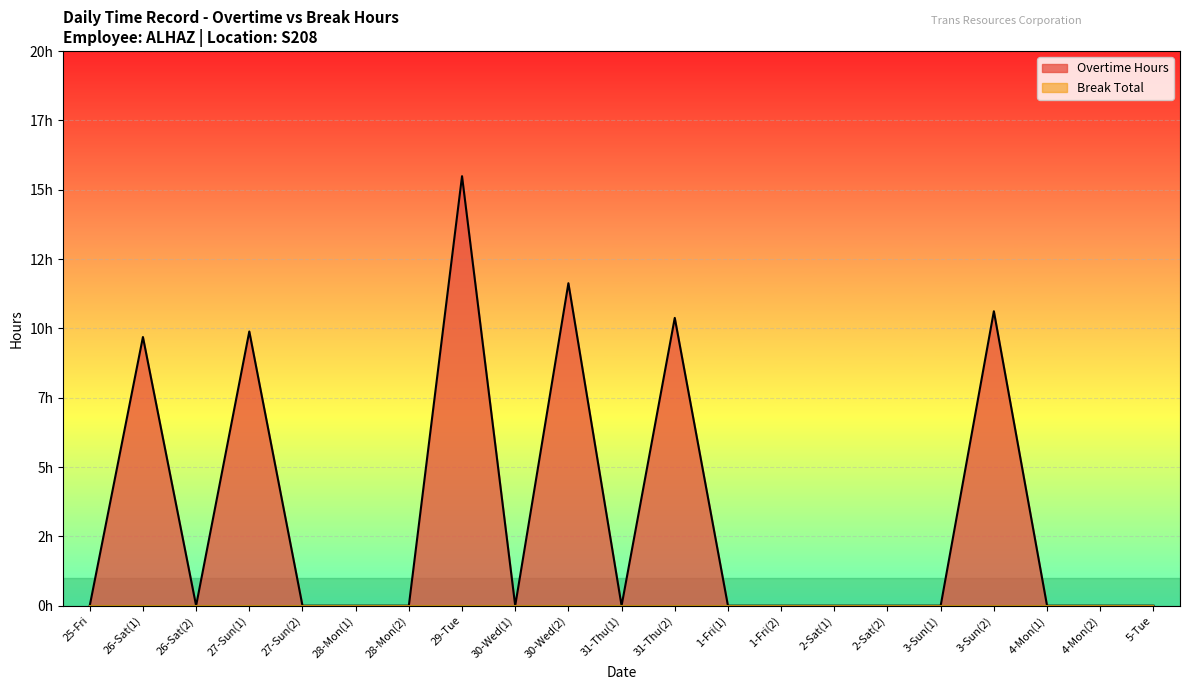

List the labels in order of value, largest first.

29-Tue, 30-Wed(2), 3-Sun(2), 31-Thu(2), 27-Sun(1), 26-Sat(1), 25-Fri, 26-Sat(2), 27-Sun(2), 28-Mon(1), 28-Mon(2), 30-Wed(1), 31-Thu(1), 1-Fri(1), 1-Fri(2), 2-Sat(1), 2-Sat(2), 3-Sun(1), 4-Mon(1), 4-Mon(2), 5-Tue